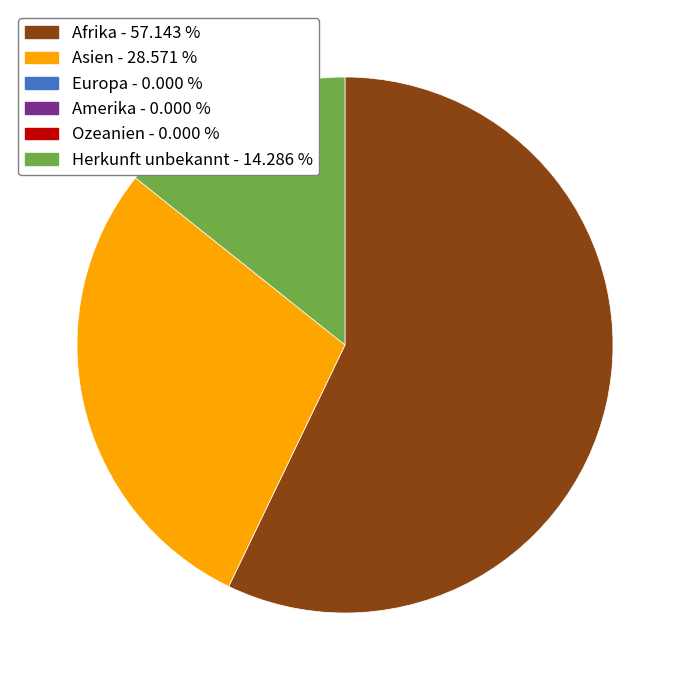

Is there a majority slice in this chart?

Yes